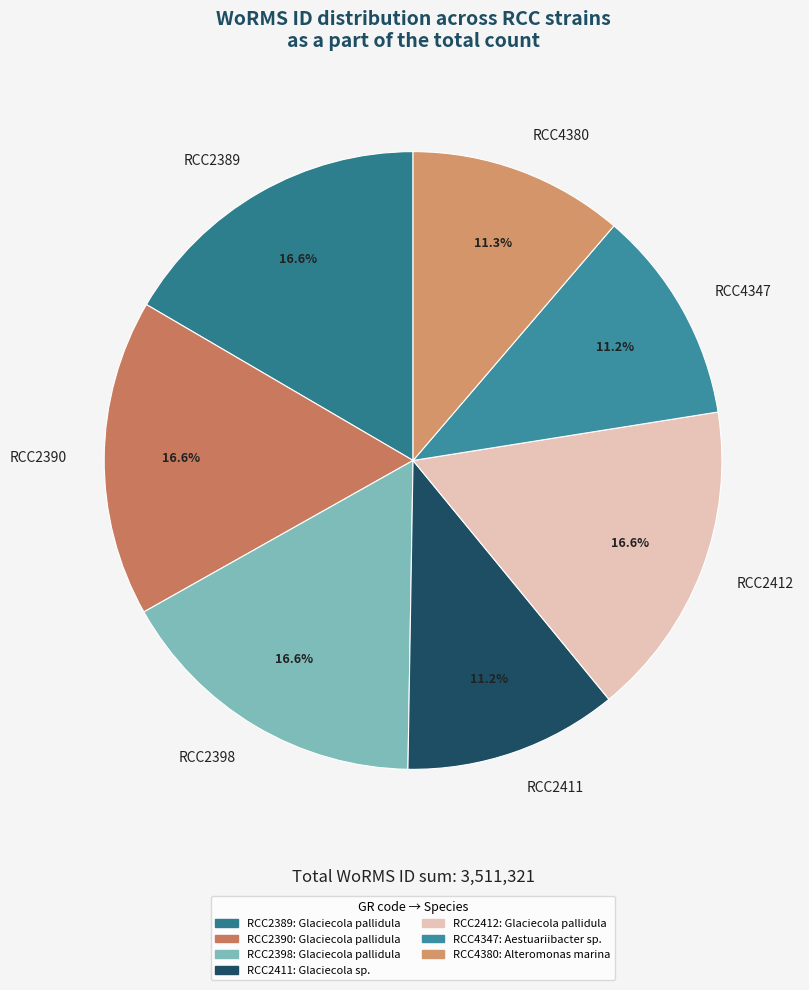

What is the ratio of the value at RCC2389 to the value at RCC4380?

1.5